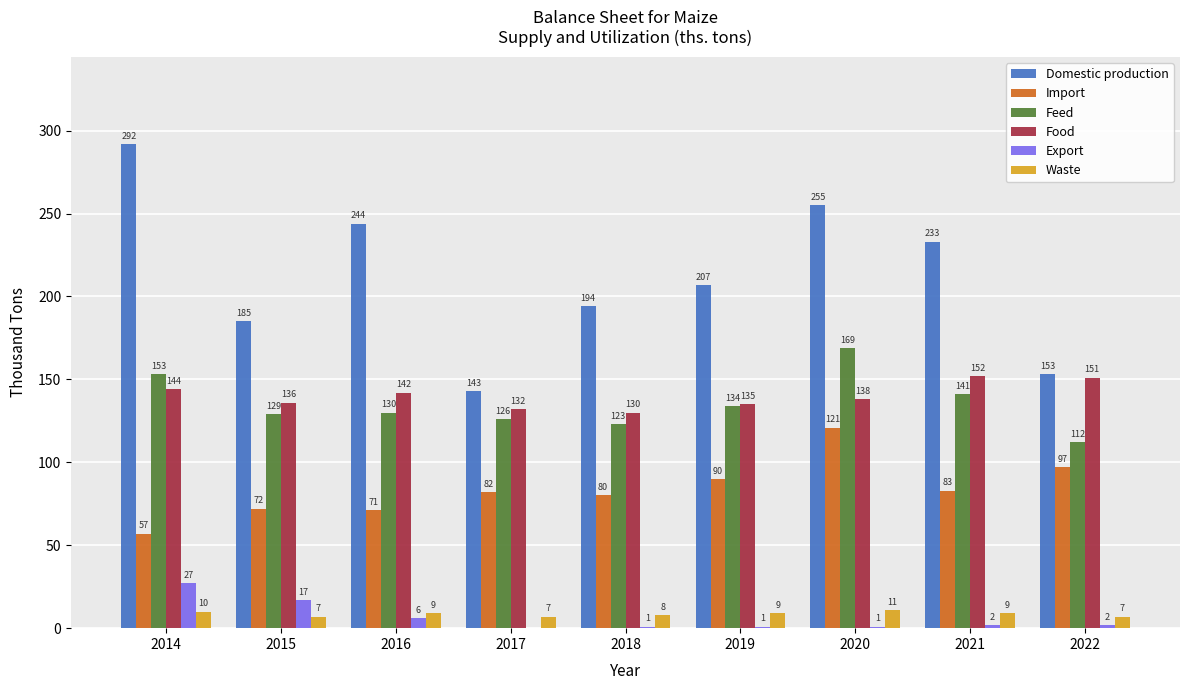

Between 2014 and 2015, which series saw the biggest shift?

Domestic production